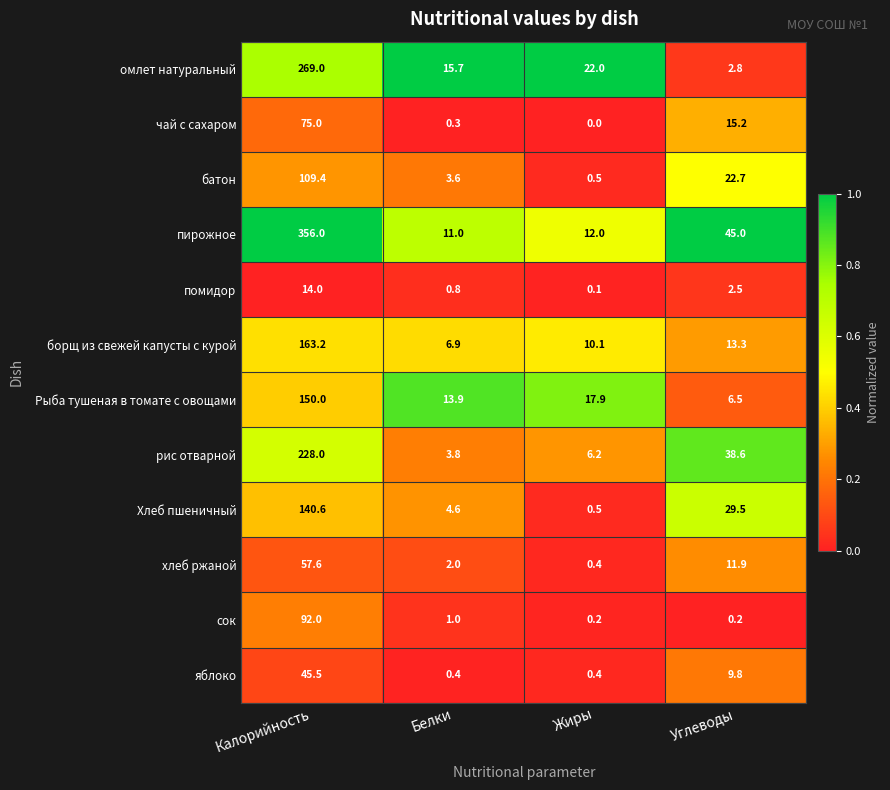

The value of Рыба тушеная в томате с овощами at Жиры is 11.7. True or false?

False